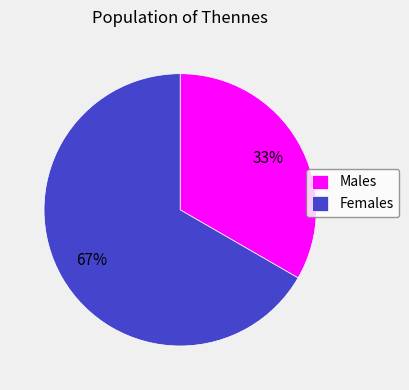

What percentage is the Males slice, to the nearest percent?

33%